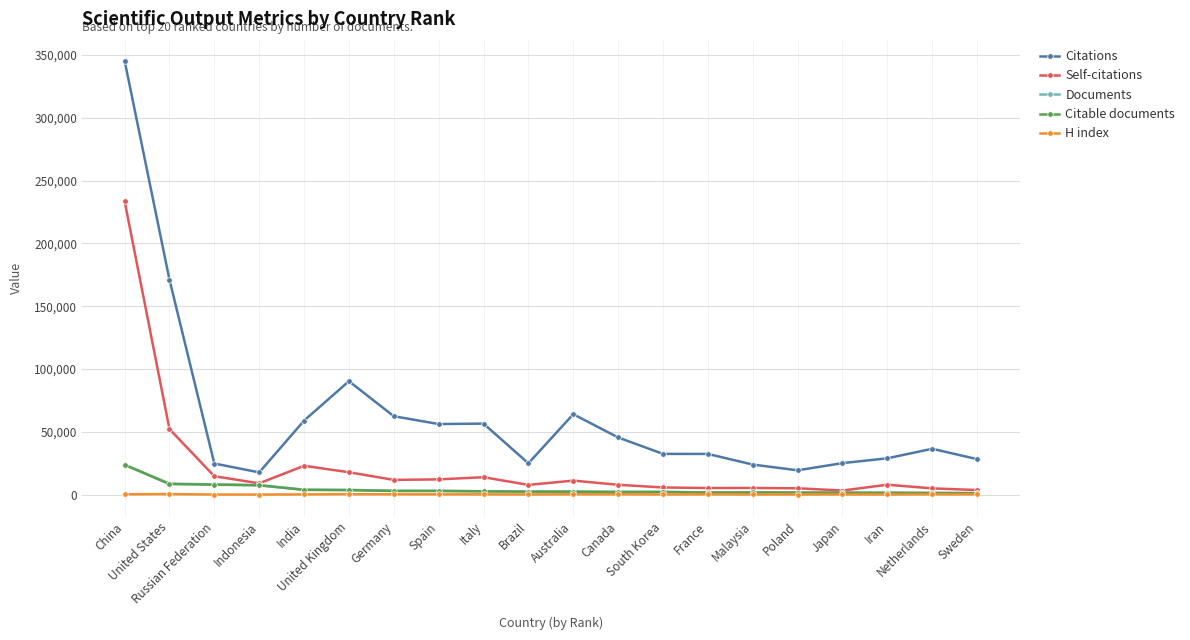

True or false: Citations and Documents cross at least once.

False